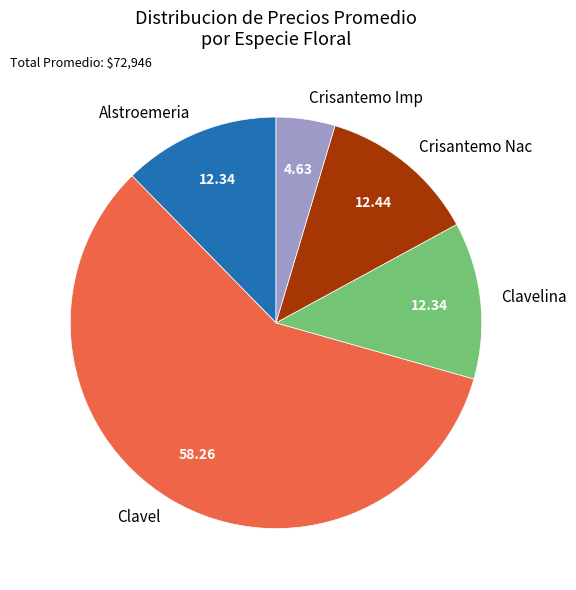

Is the sum of Crisantemo Nac and Alstroemeria greater than half?

No